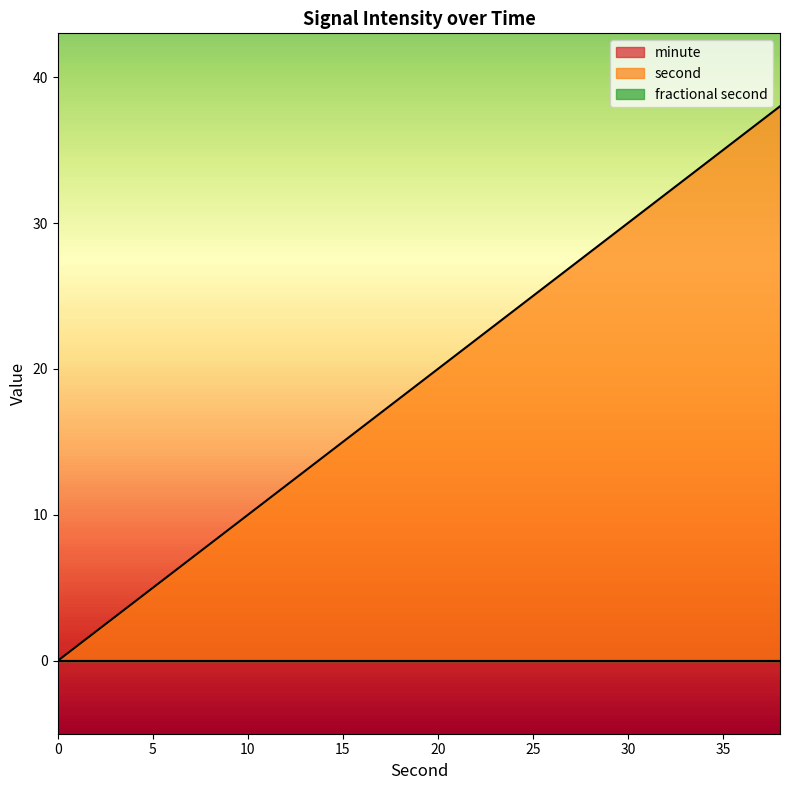

True or false: fractional second and second cross at least once.

False